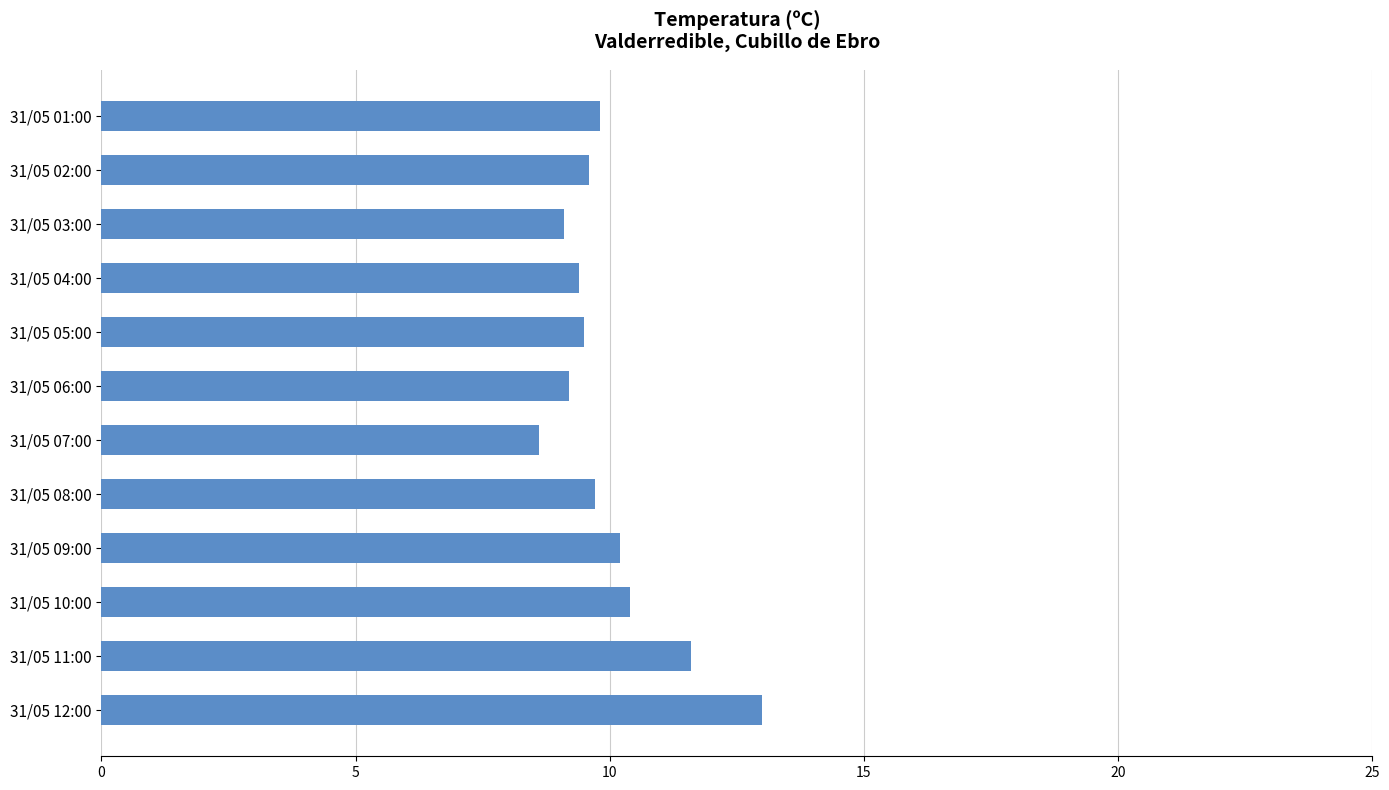

What is the sum of all values?

120.1